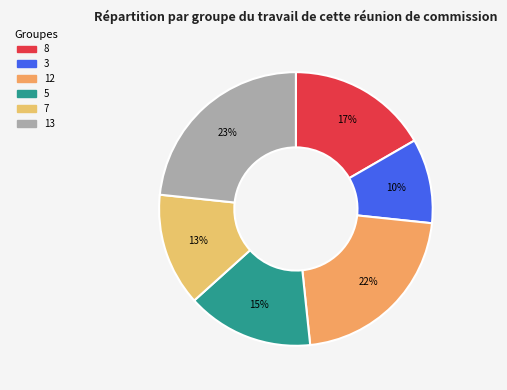

How many slices are in this pie chart?

6